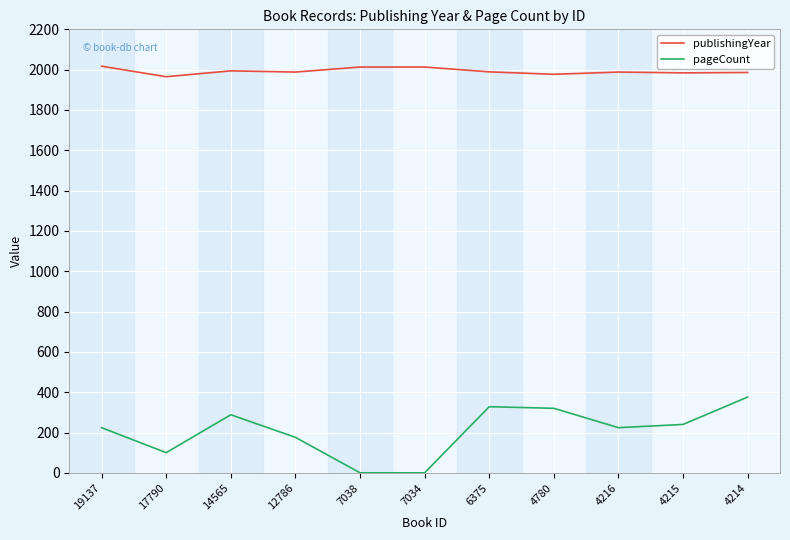

True or false: pageCount and publishingYear cross at least once.

False